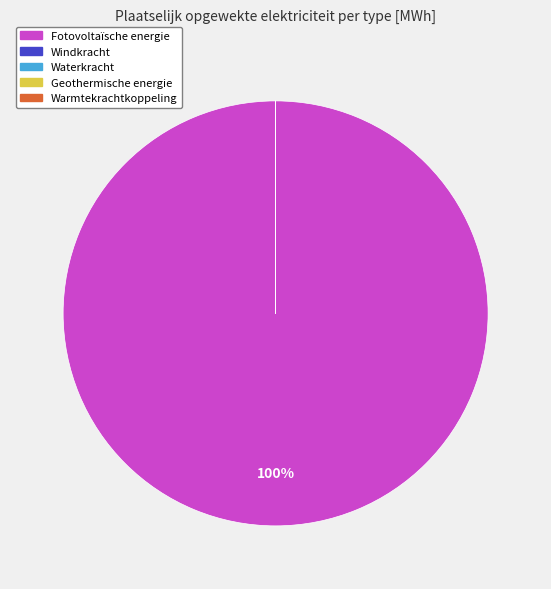

Which category has the biggest portion of the pie?

Fotovoltaïsche energie